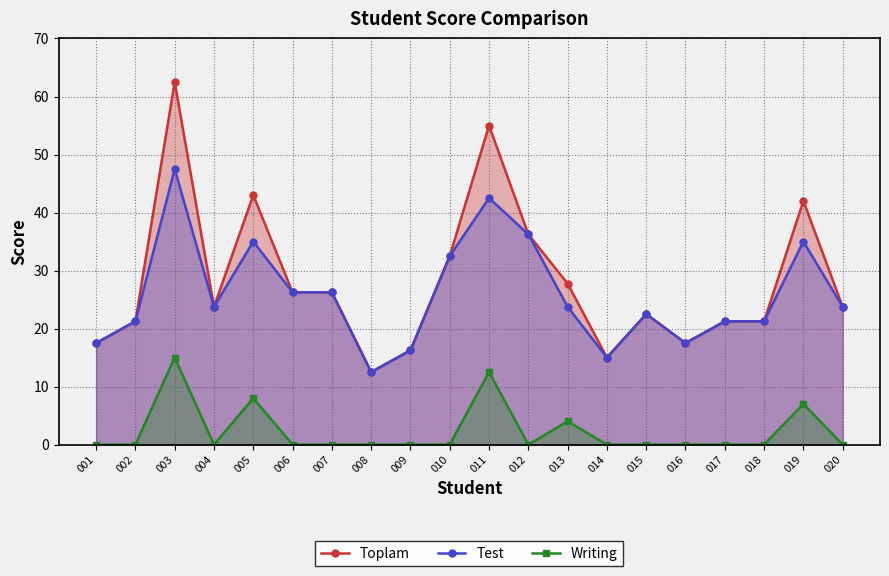

What are all the series names shown in the legend?

Toplam, Test, Writing